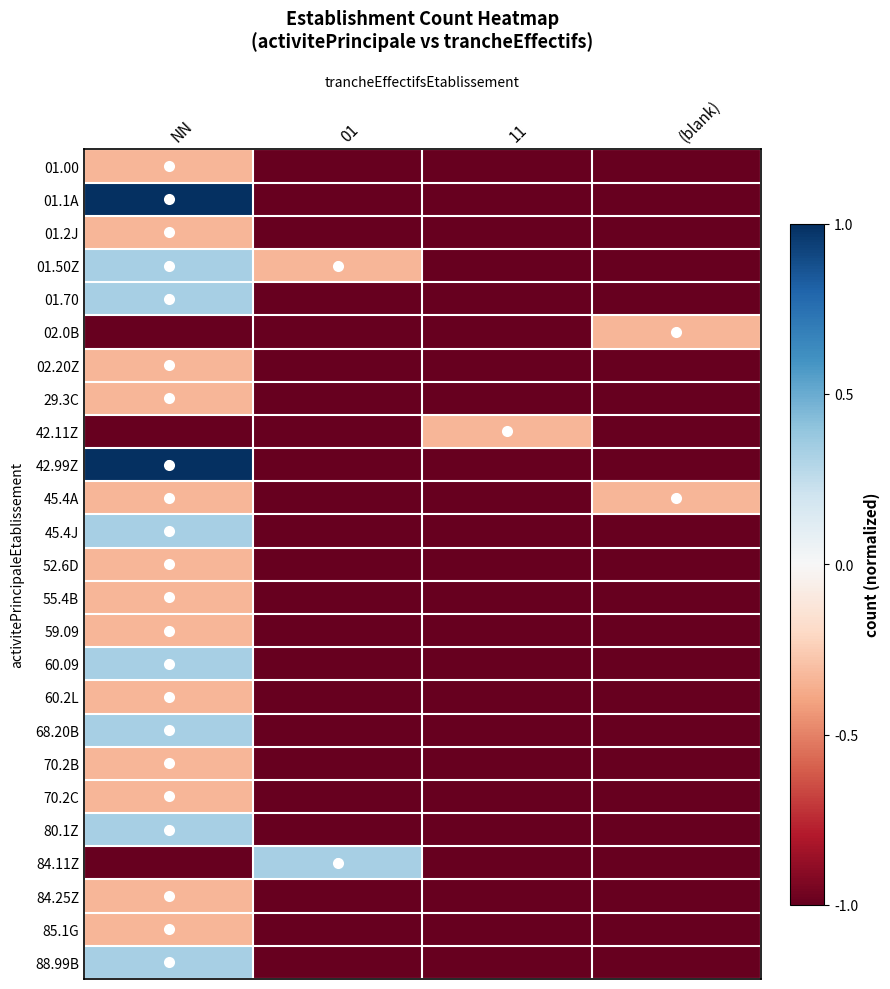

What is the total value across all series at 11?

-24.3